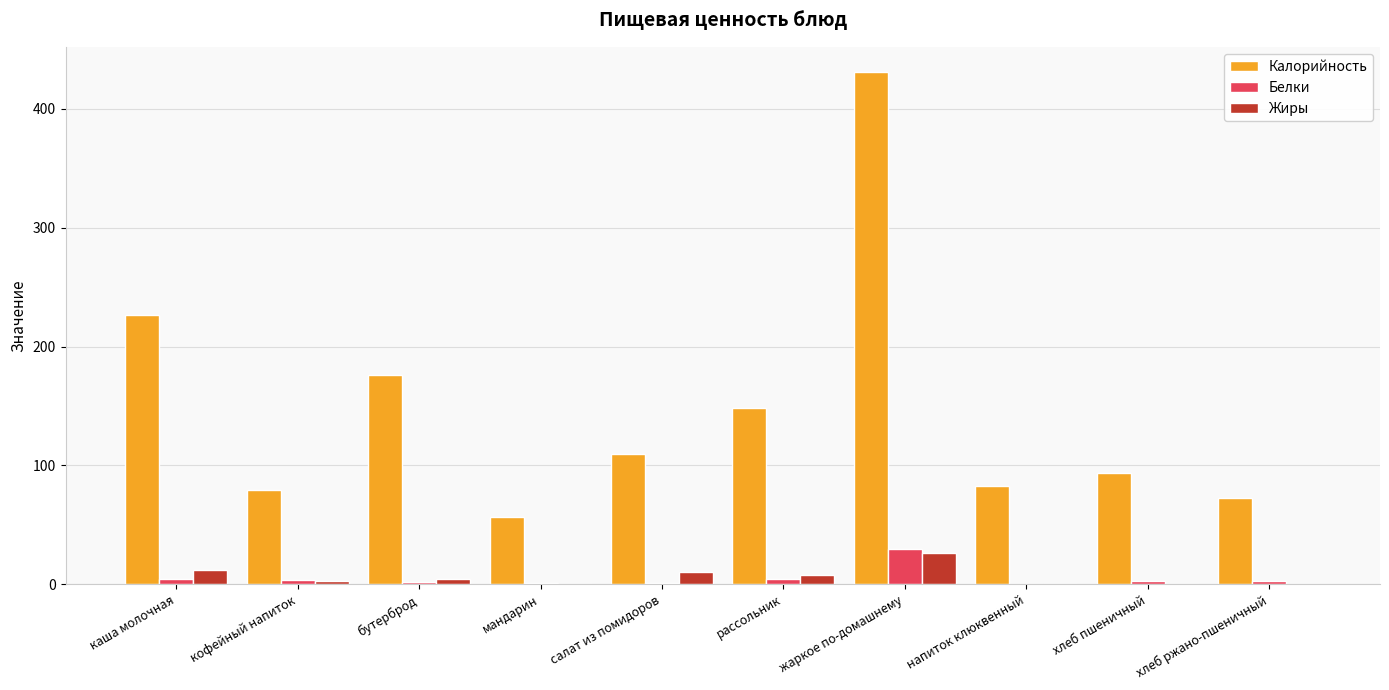

Between жаркое по-домашнему and хлеб пшеничный, which series saw the biggest shift?

Калорийность